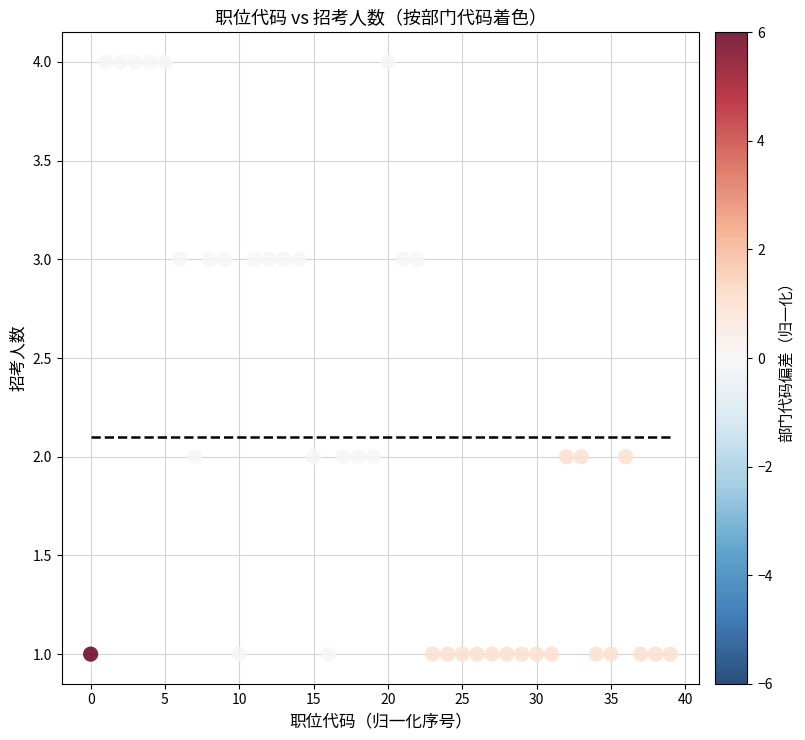

What is the range of Y values (max minus min)?

3